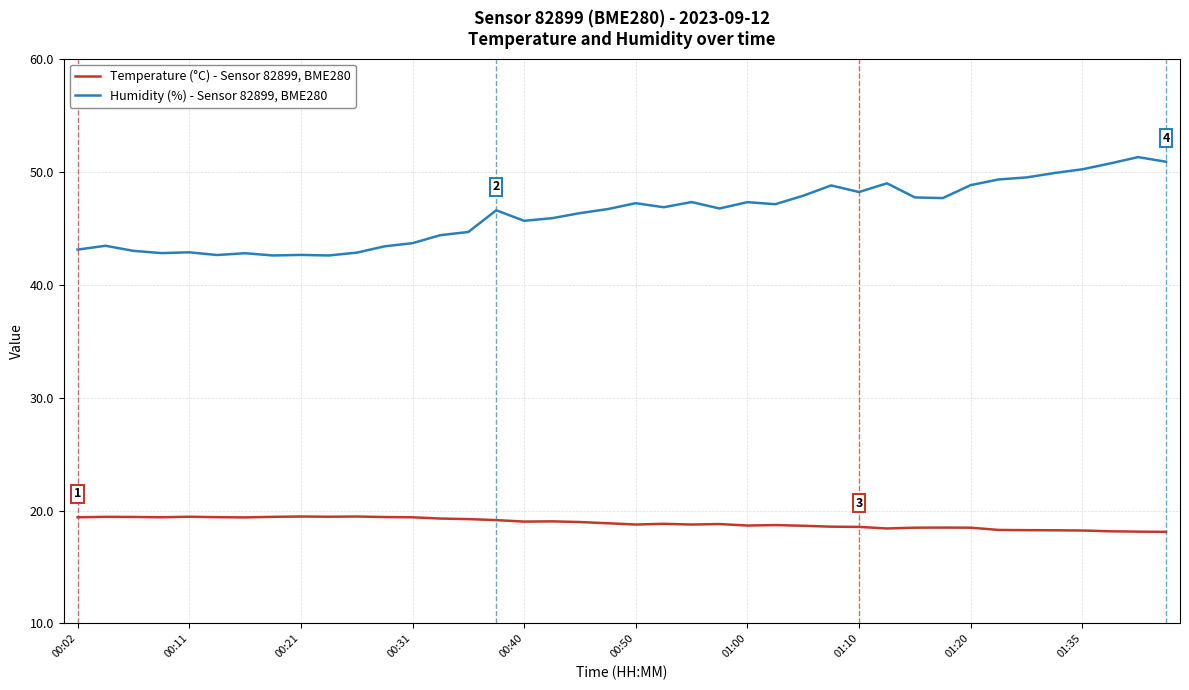

What is the smallest value displayed?

18.1